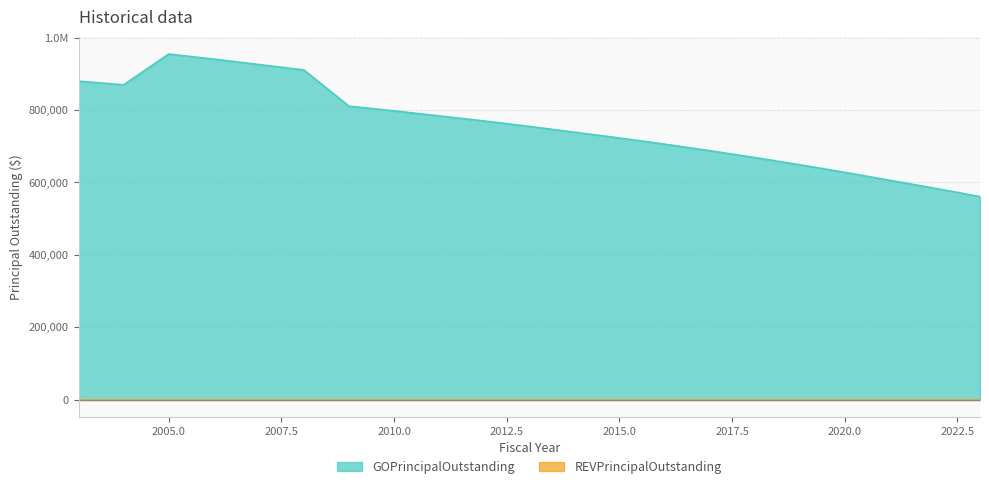

What is the change in value from 2005 to 2021?

-349000